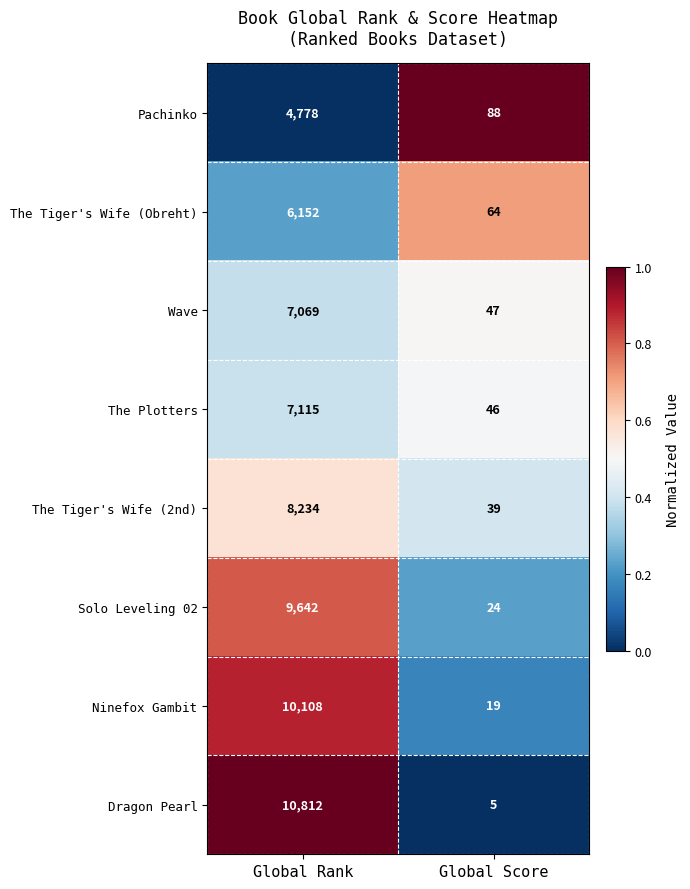

How many distinct data groups are displayed?

8